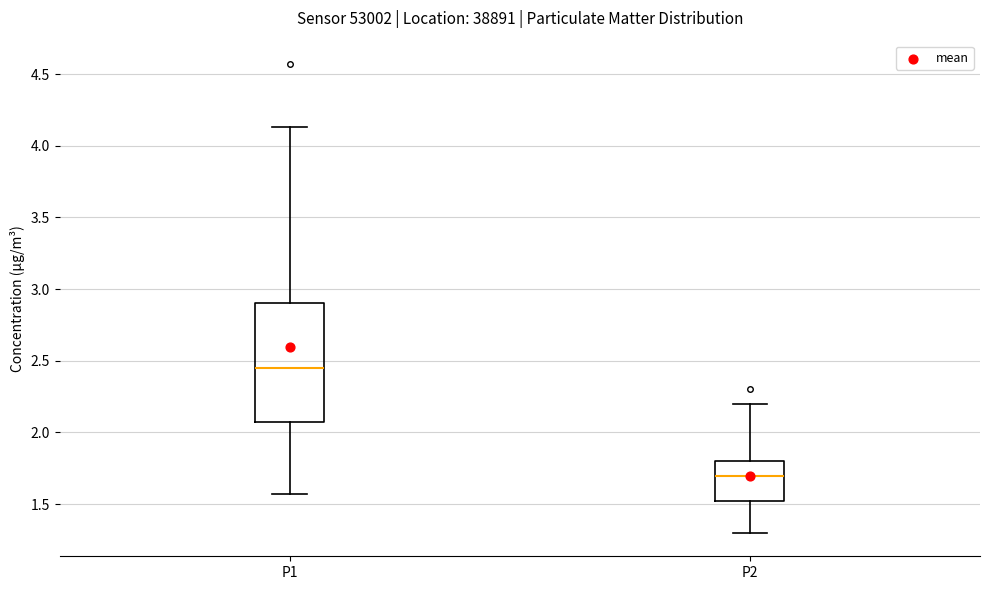

Which box is the tallest, from its lower edge to its upper edge?

P1